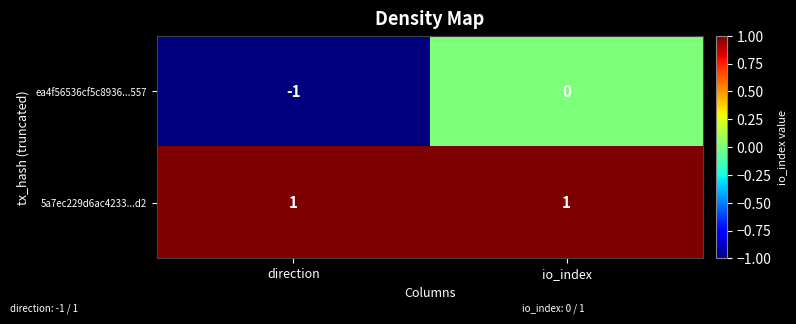

Reading right to left, list all the values displayed in this chart.

ea4f56536cf5c8936...557: io_index=0	direction=-1
5a7ec229d6ac4233...d2: io_index=1	direction=1